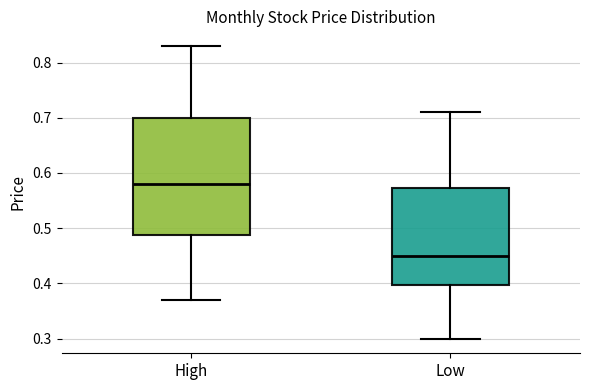

Which box has the lowest median line?

Low